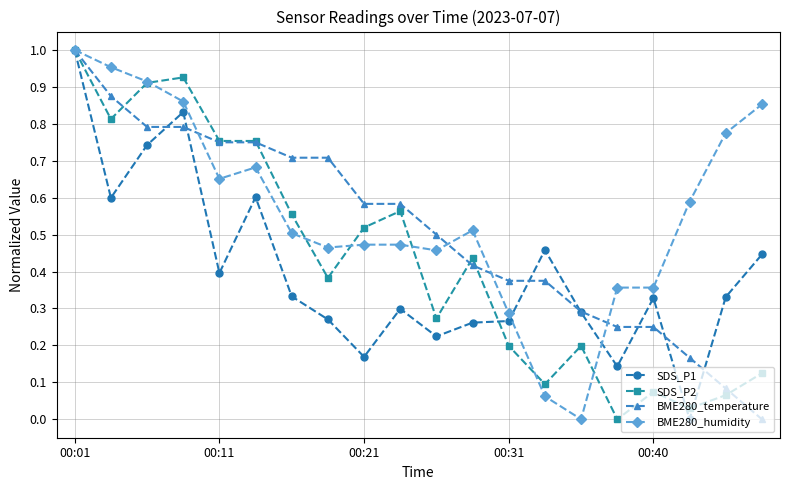

Rank the series by their average value, from lowest to highest.

SDS_P1, SDS_P2, BME280_temperature, BME280_humidity